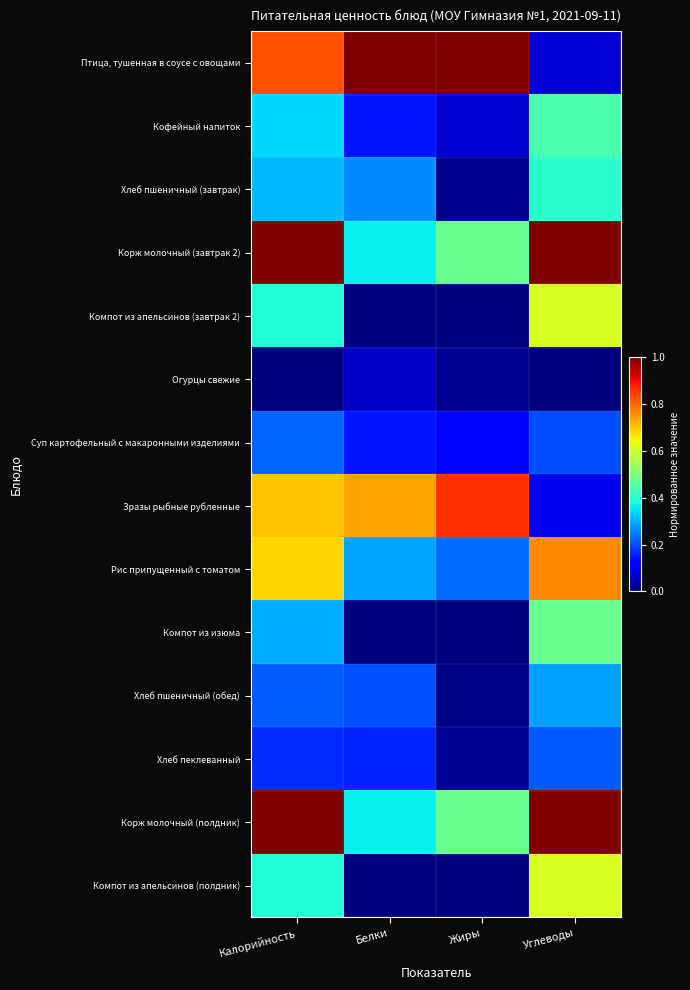

What is the total value across all series at Белки?

3.7